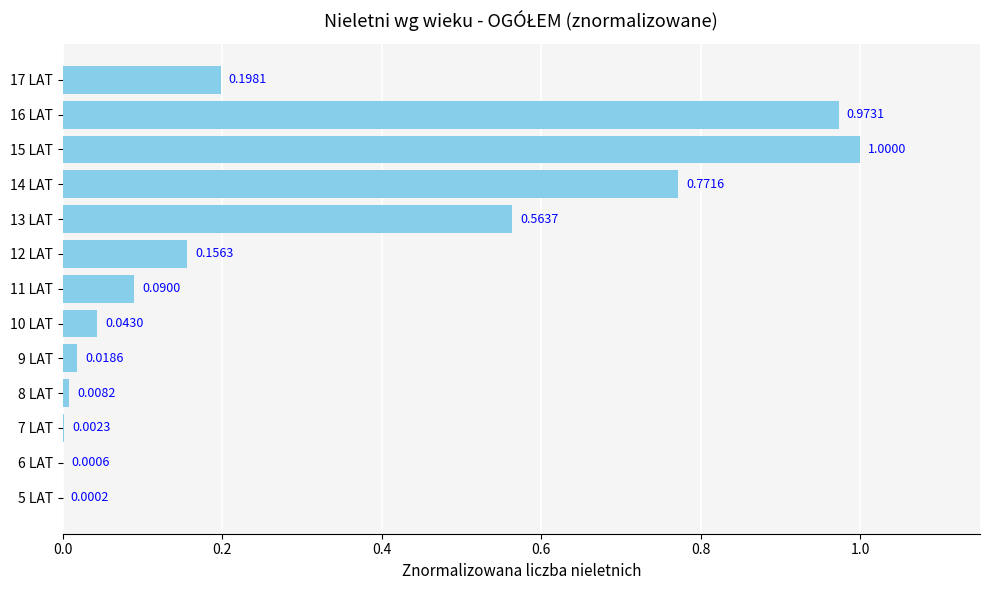

Which has a higher value, 6 LAT or 16 LAT?

16 LAT